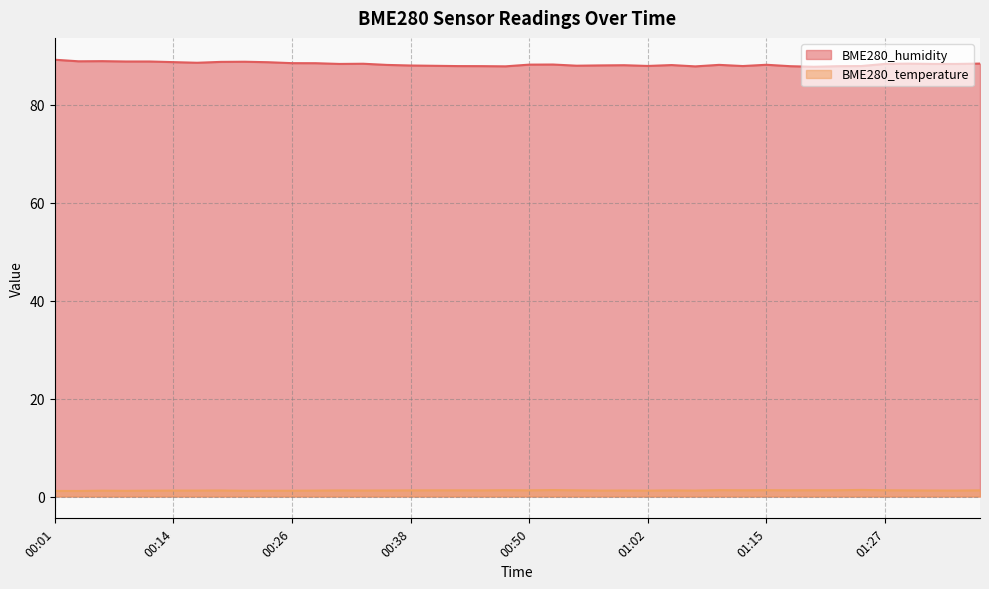

Which series has the largest total across all categories?

BME280_humidity